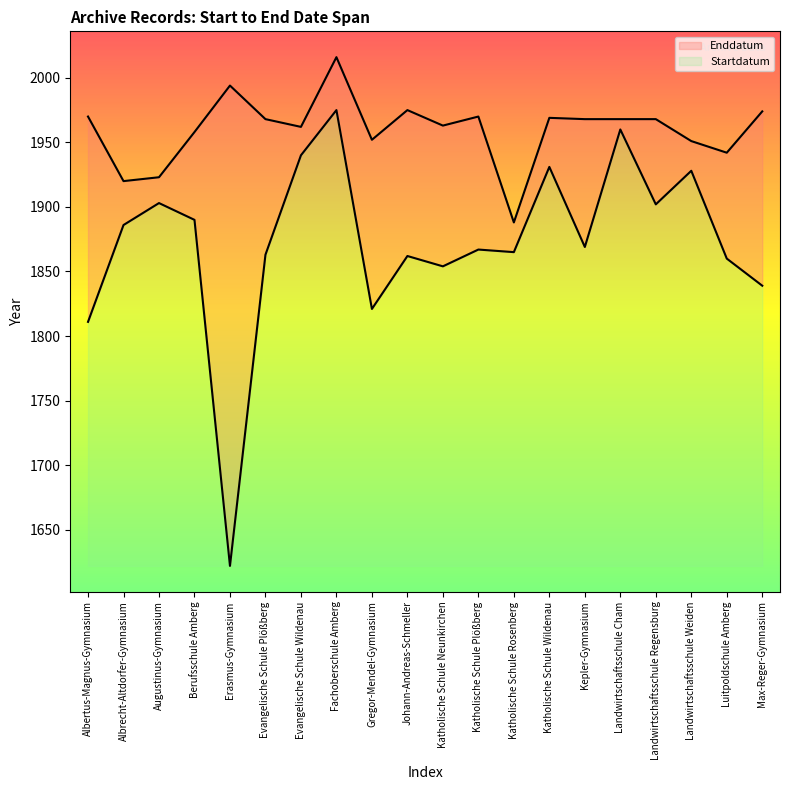

Reading right to left, what are all the values shown in this chart?

Startdatum: 1839	1860	1928	1902	1960	1869	1931	1865	1867	1854	1862	1821	1975	1940	1863	1622	1890	1903	1886	1811
Enddatum: 1974	1942	1951	1968	1968	1968	1969	1888	1970	1963	1975	1952	2016	1962	1968	1994	1958	1923	1920	1970